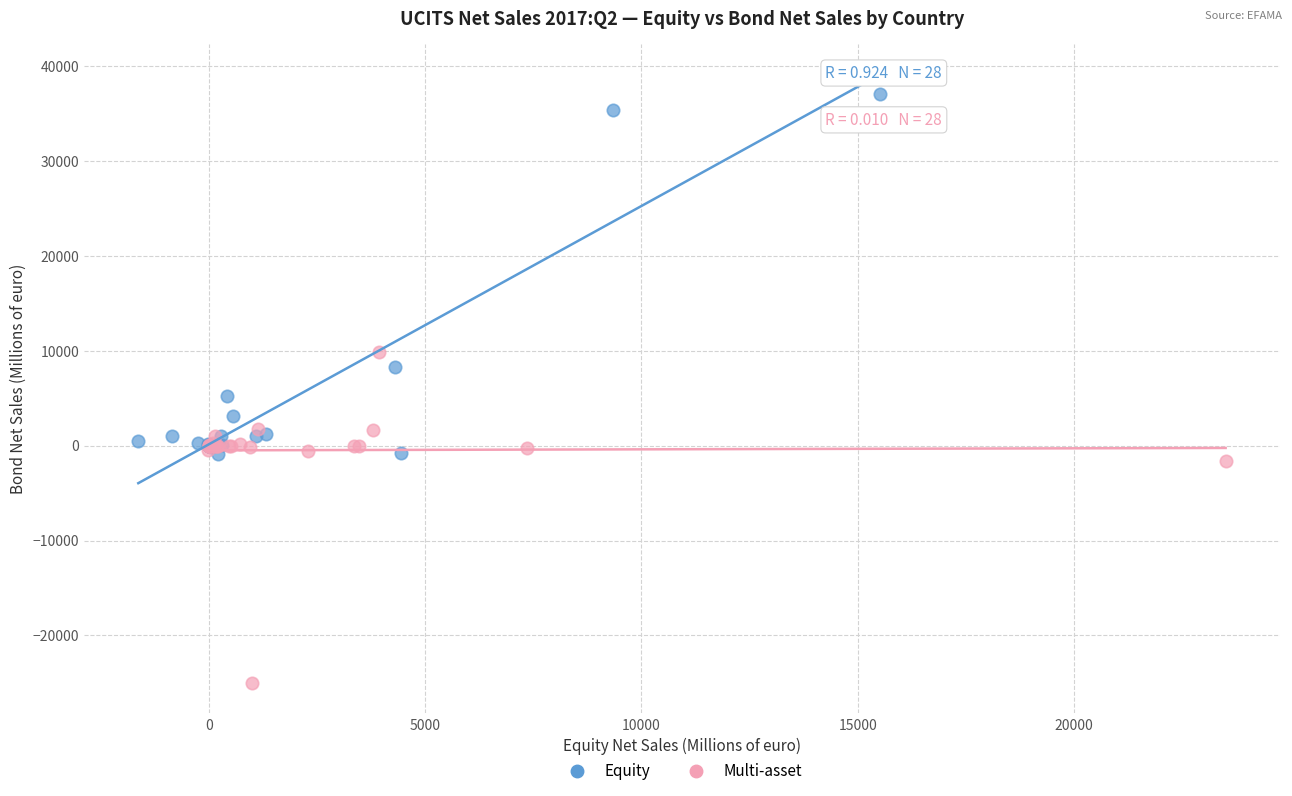

Which series reaches the maximum Y coordinate?

Equity